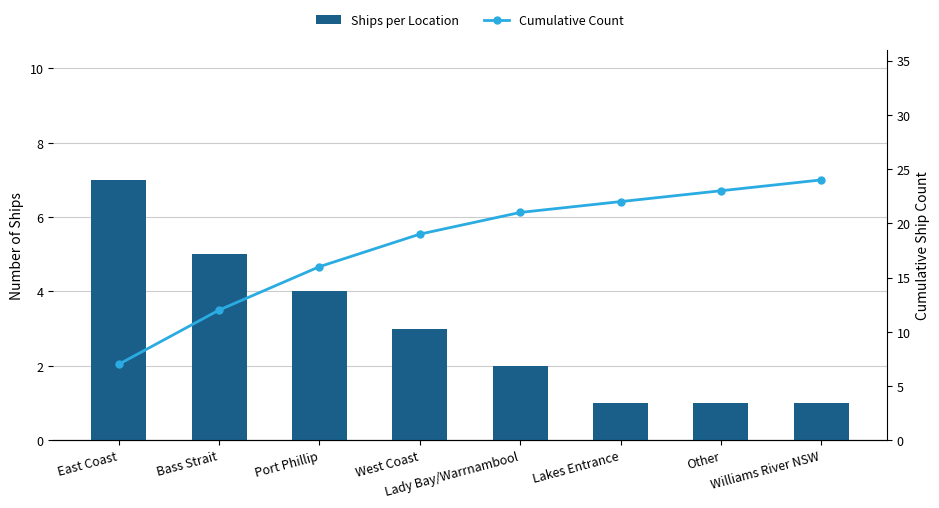

The Ships per Location series shows 1 at West Coast. True or false?

False